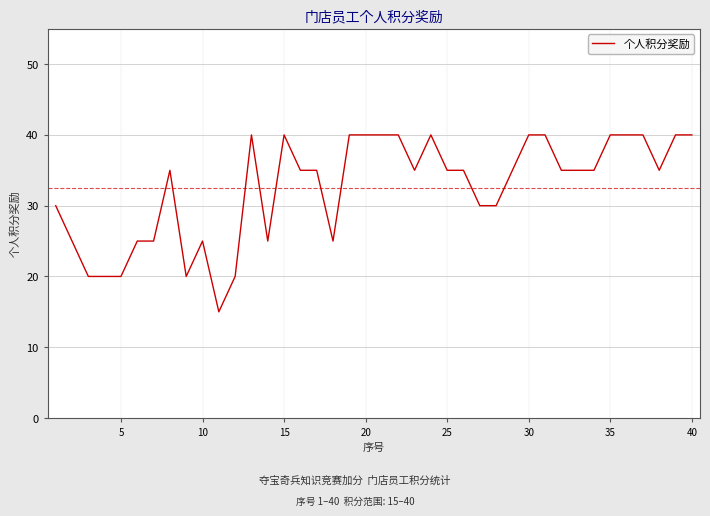

What is the smallest value displayed?

15